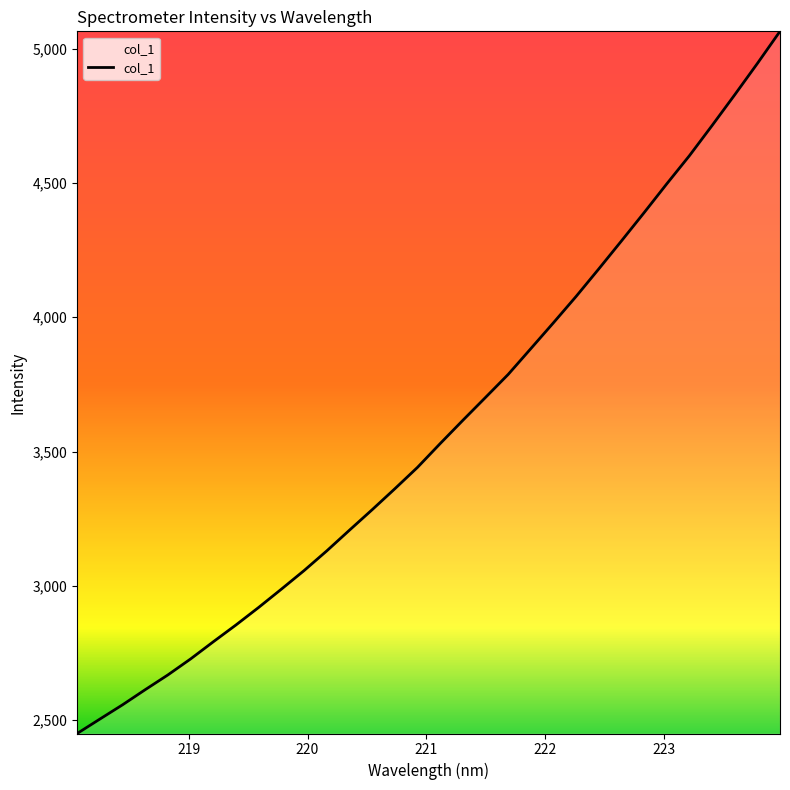

What is the difference between the maximum and minimum values?

2615.1